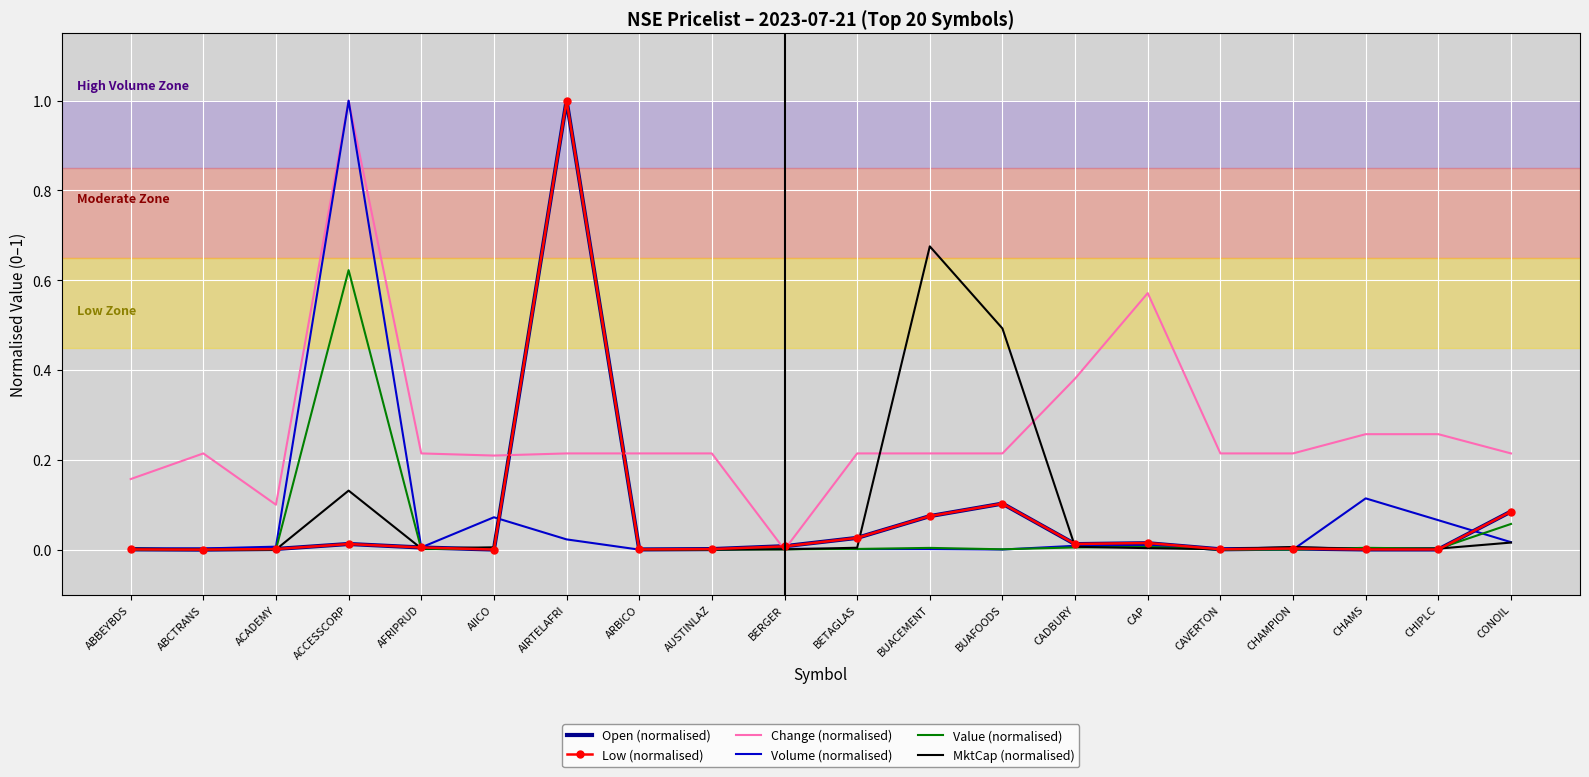

The value of Low (normalised) at BUAFOODS is 0.0. True or false?

False